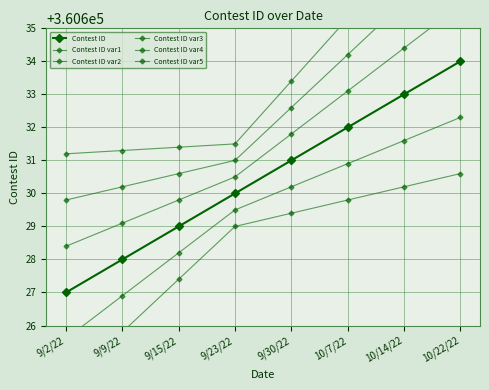

Count the number of categories in the chart.

8